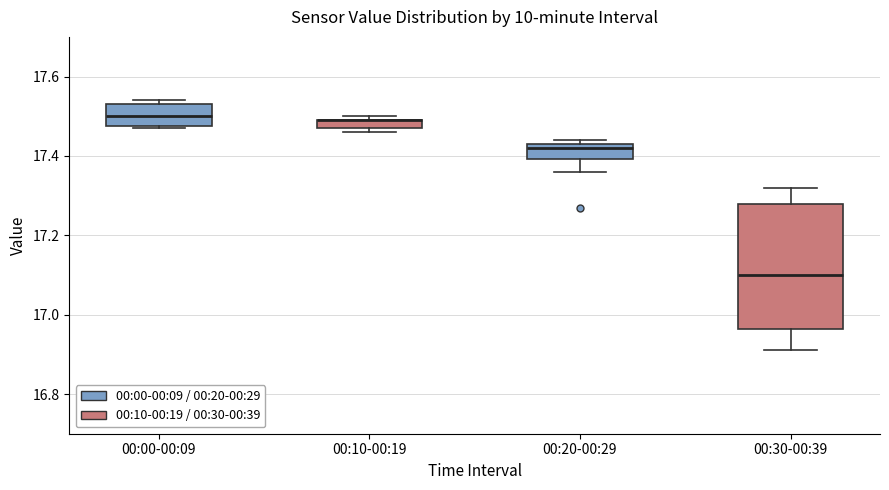

Comparing the boxes themselves (not the whiskers), which one is the tallest?

00:30-00:39